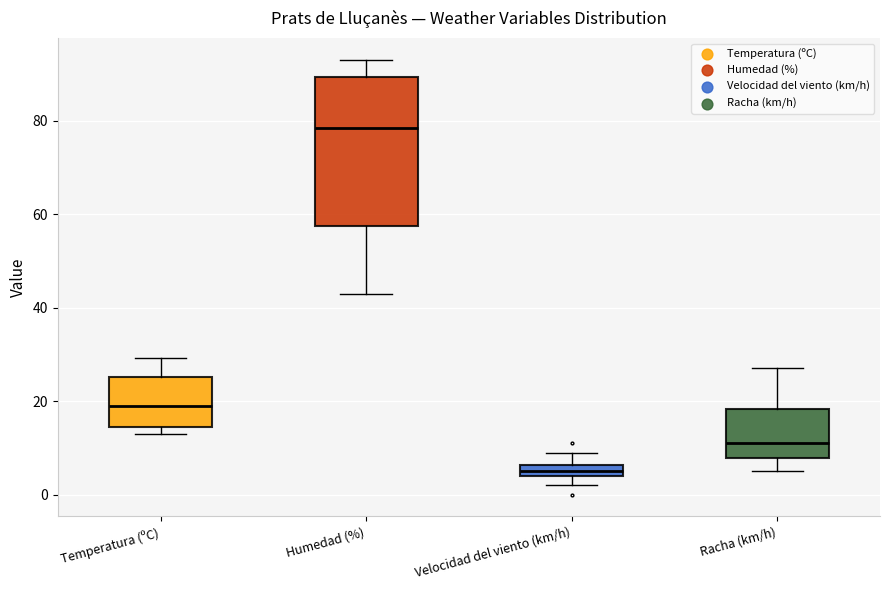

Which box is the tallest, from its lower edge to its upper edge?

Humedad (%)